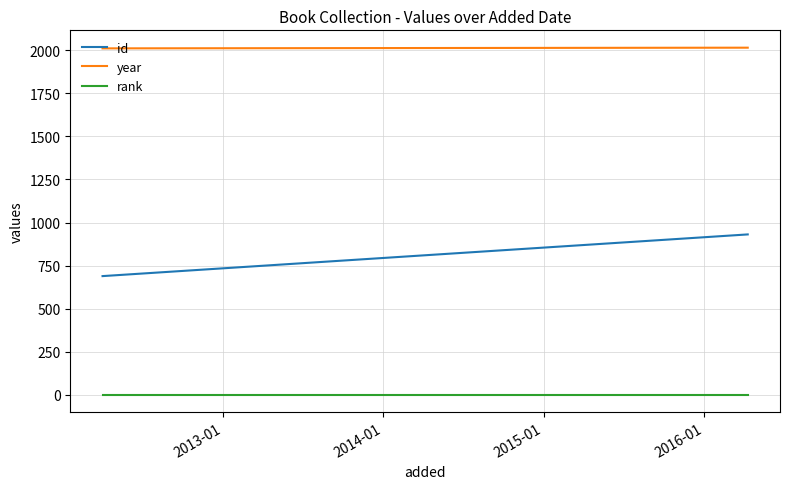

Which series has the largest range (max minus min)?

id